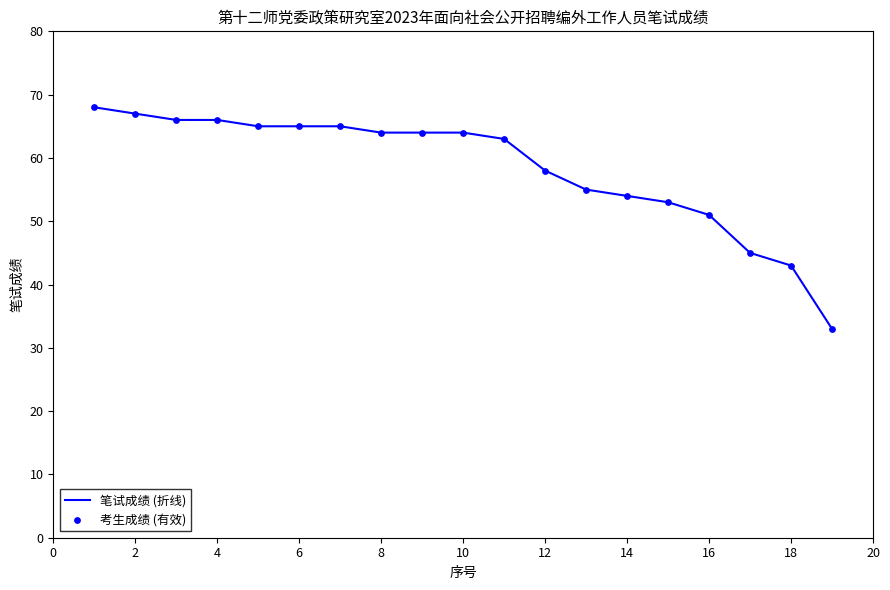

What is the smallest value displayed?

33